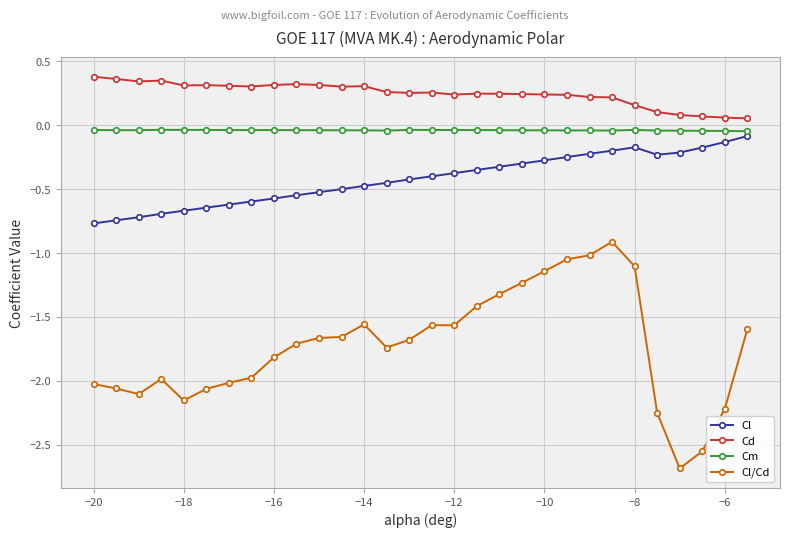

What are all the series names shown in the legend?

Cl, Cd, Cm, Cl/Cd